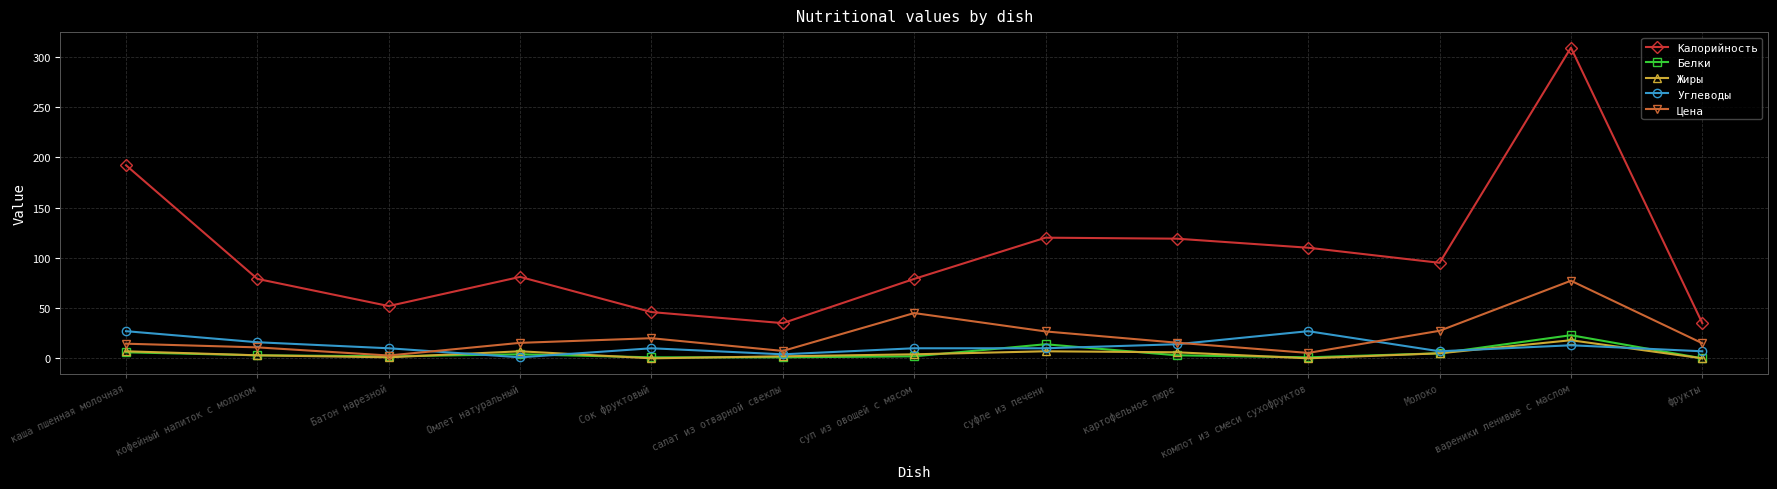

Is the value of Жиры at салат из отварной свеклы greater than the value of Цена at каша пшенная молочная?

No